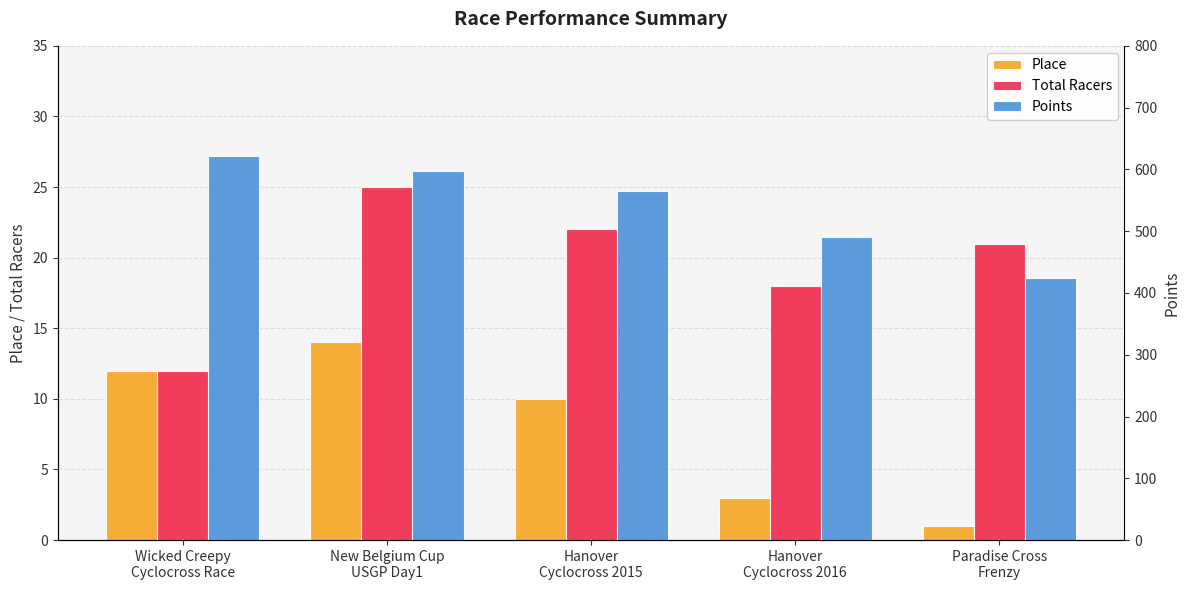

What are all the series names shown in the legend?

Place, Total Racers, Points